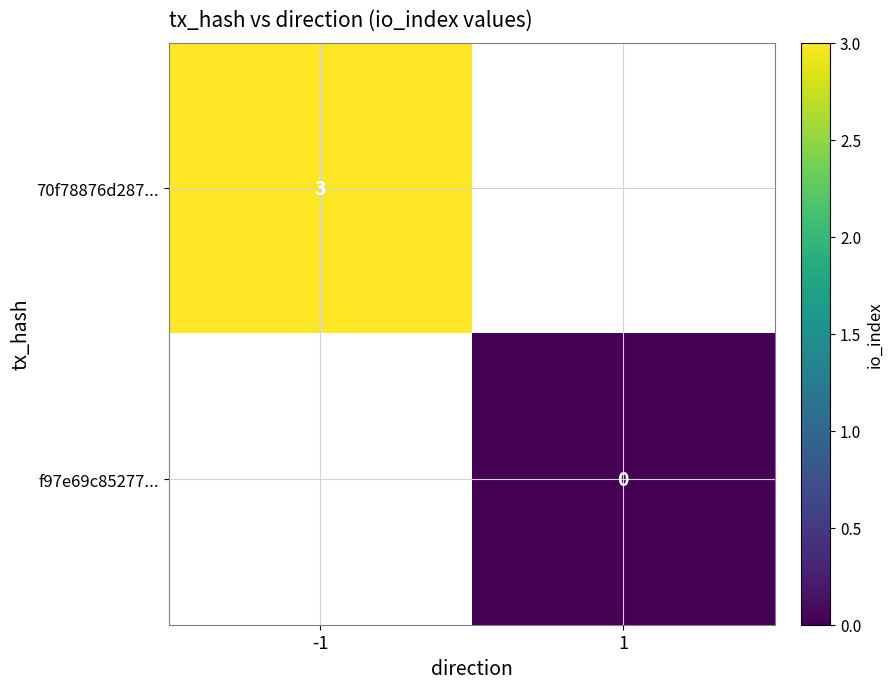

The 70f78876d287... series shows 2 at -1. True or false?

False